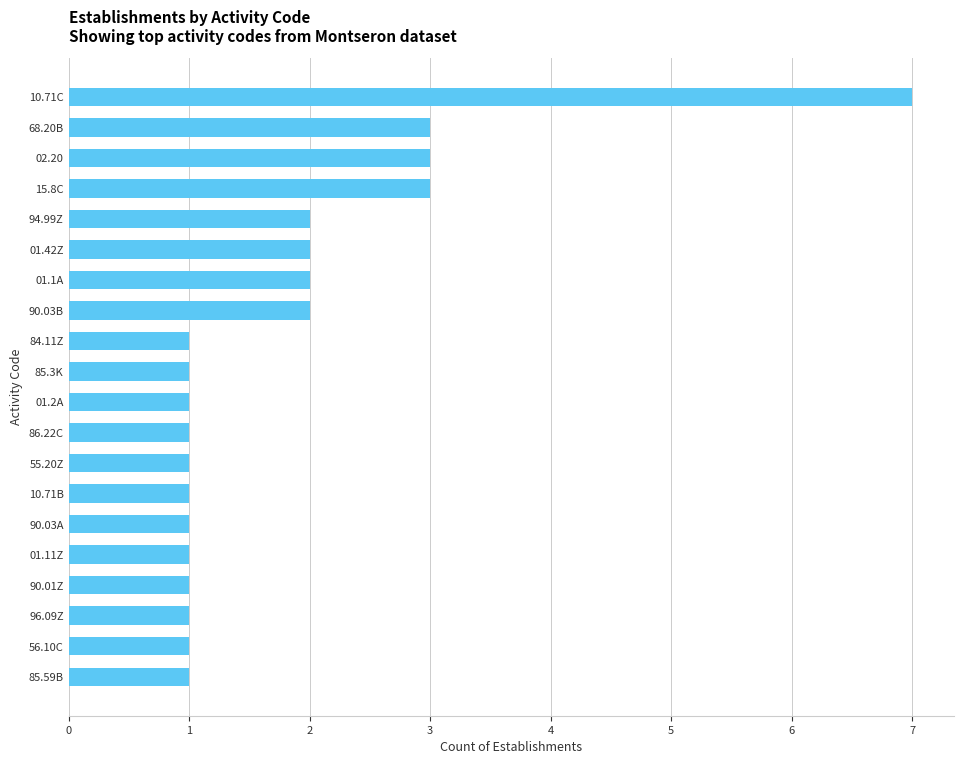

What is the sum of all values?

36